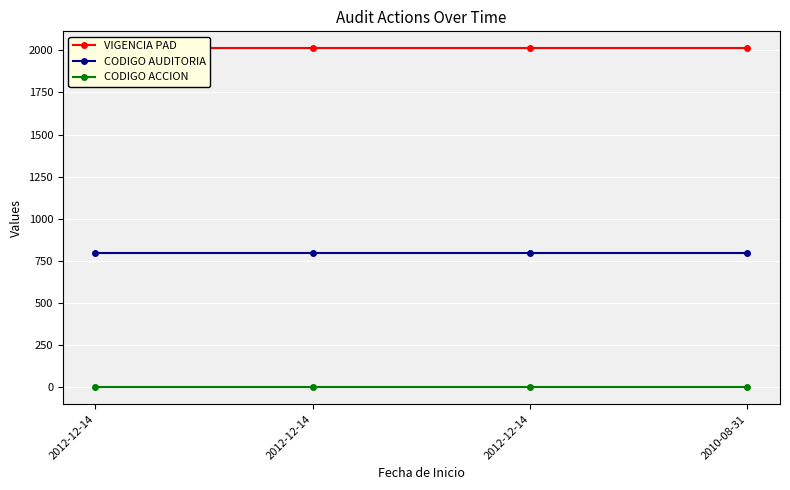

True or false: VIGENCIA PAD and CODIGO ACCION cross at least once.

False